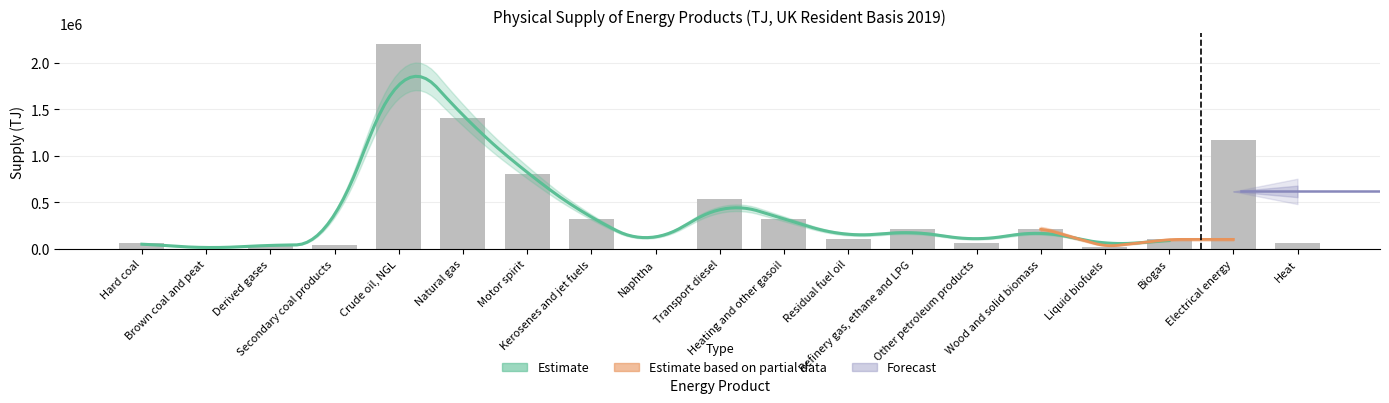

What is the greatest value displayed?

2201661.6